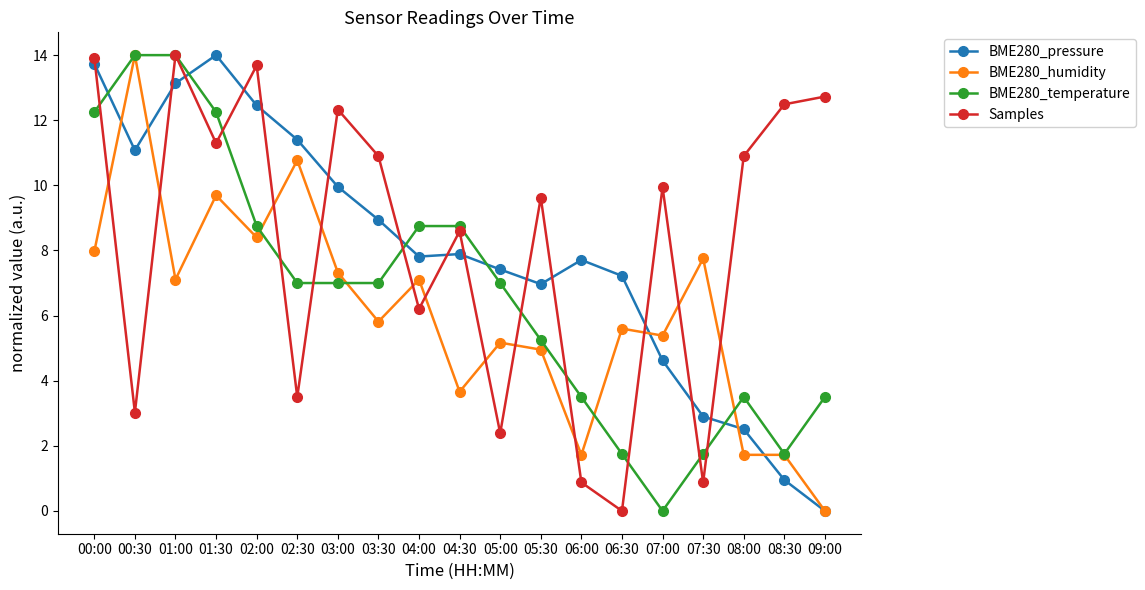

What are all the series names shown in the legend?

BME280_pressure, BME280_humidity, BME280_temperature, Samples